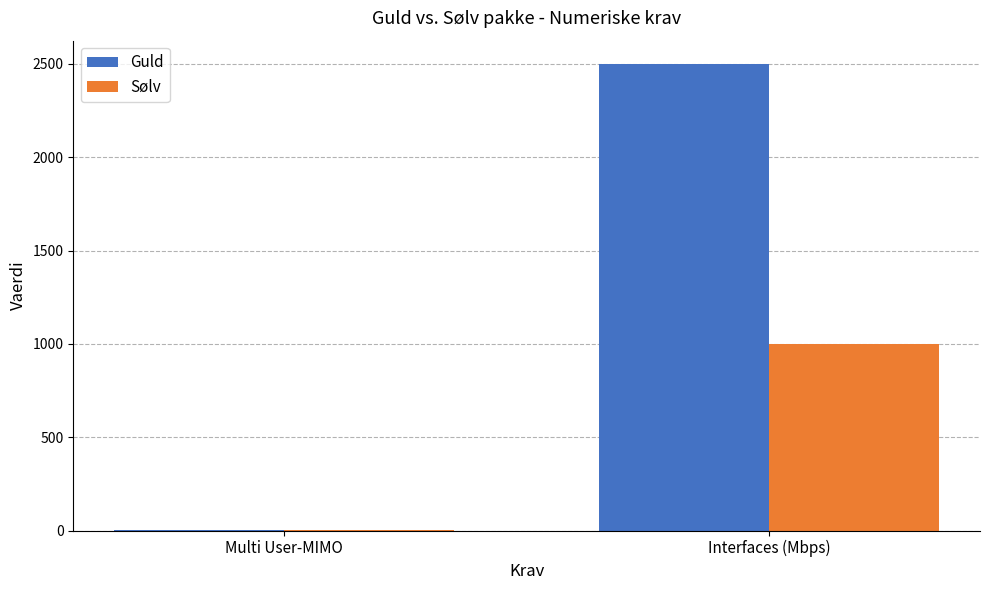

Is the value of Sølv at Multi User-MIMO greater than the value of Guld at Interfaces (Mbps)?

No